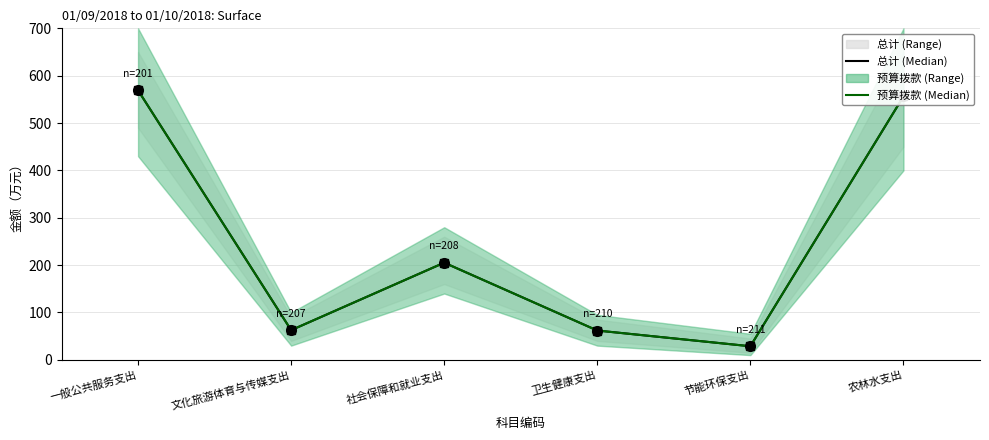

What is the average value of the 预算拨款 (Median) series?

247.3